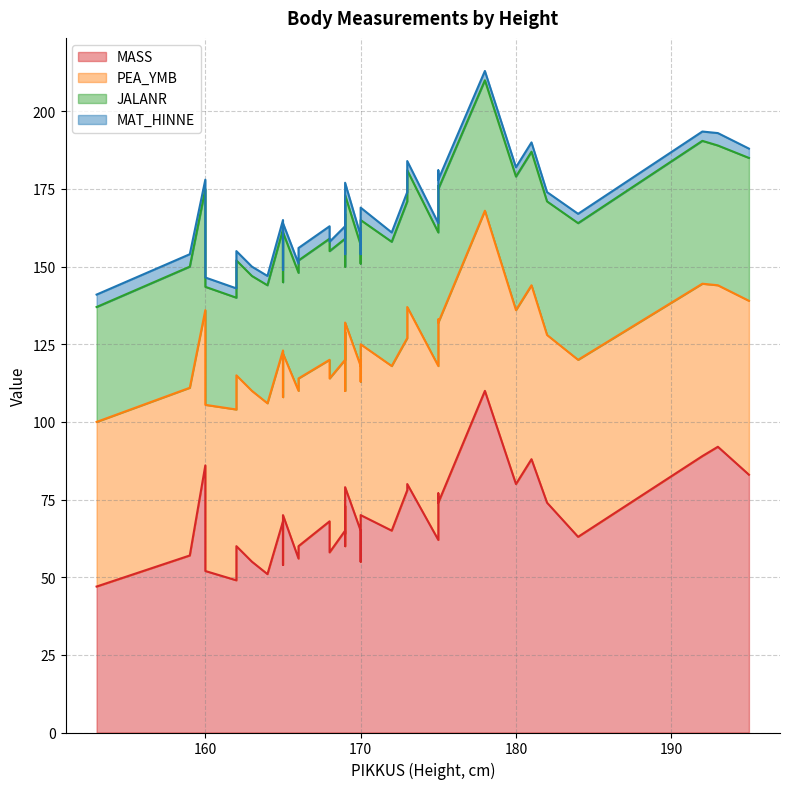

Which series has the largest range (max minus min)?

MASS